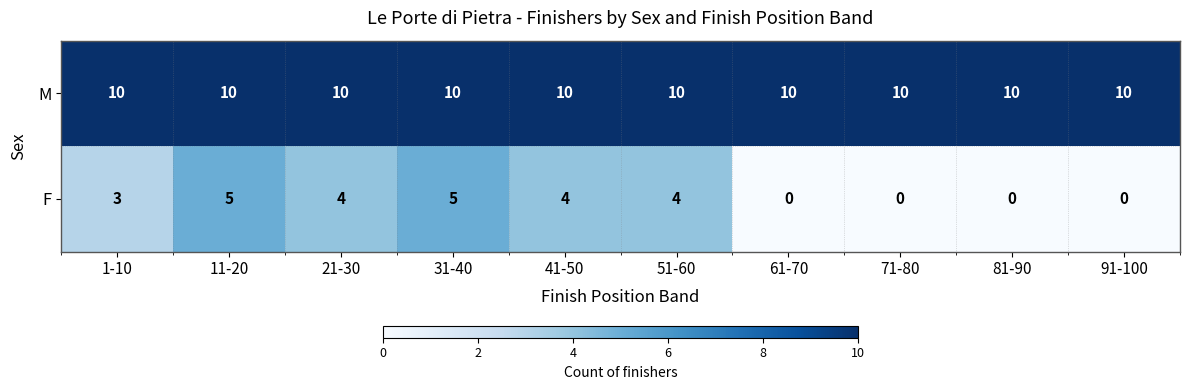

What is the lowest value of the M series?

10